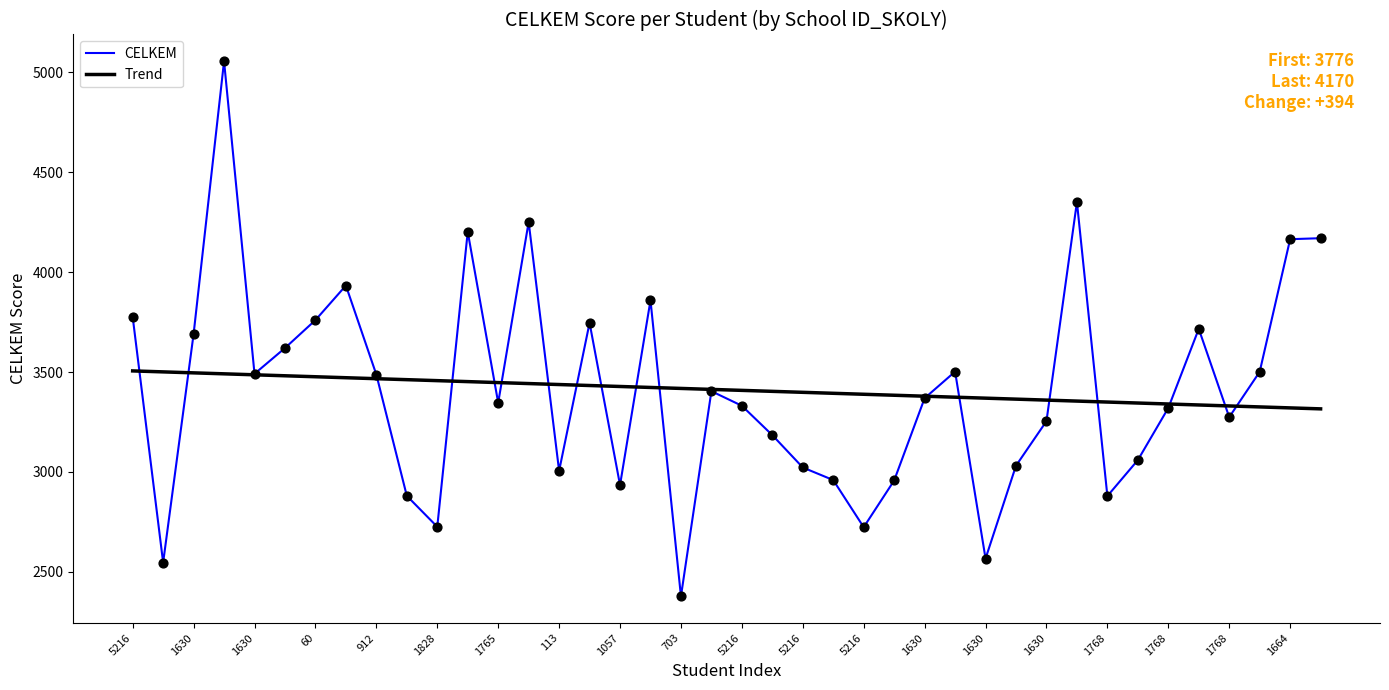

Which series has the widest spread of values?

CELKEM